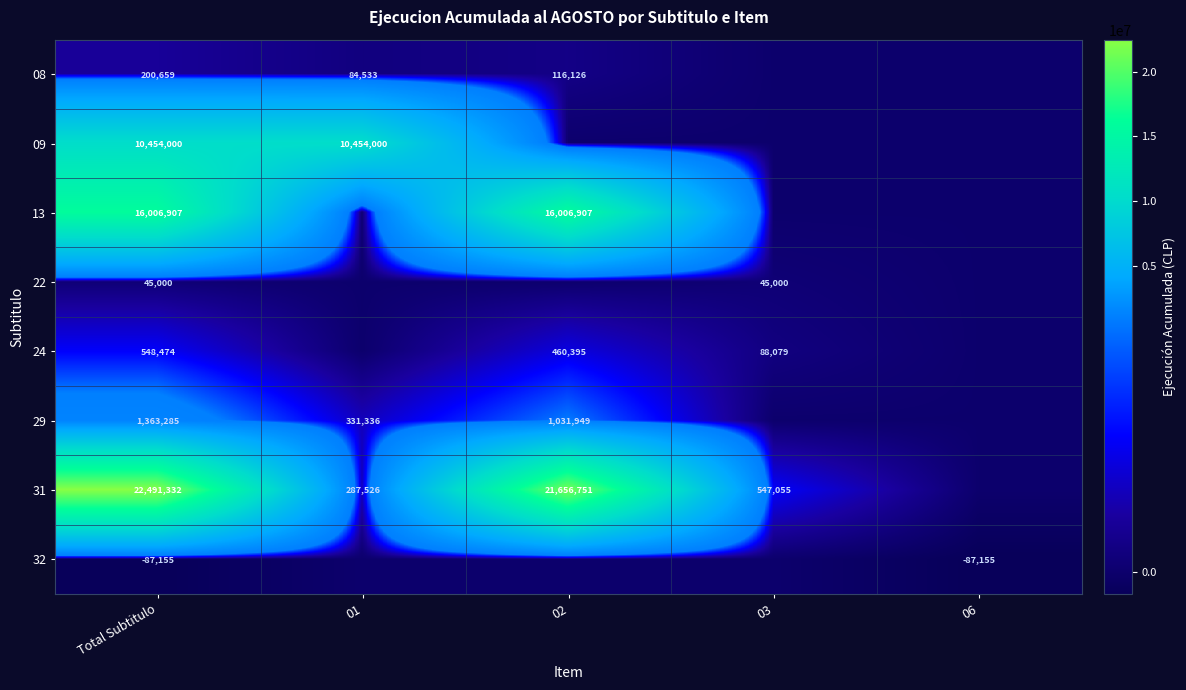

At Total Subtitulo, list the series in order from smallest to largest.

32, 22, 08, 24, 29, 09, 13, 31